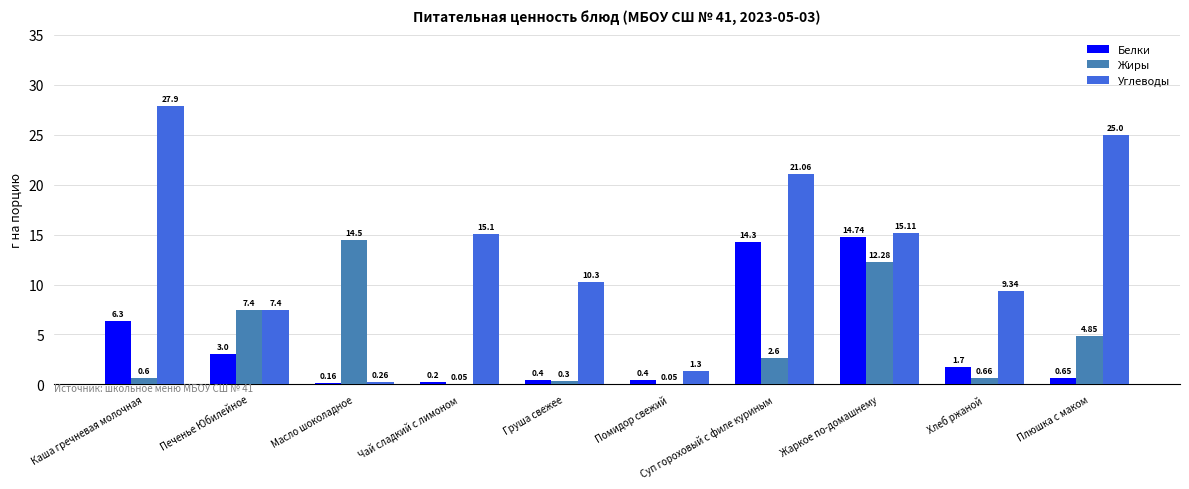

Which category has the highest value across all series?

Каша гречневая молочная